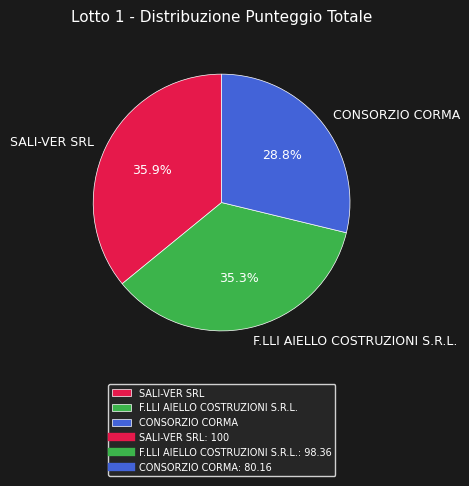

Which category has the smallest portion of the pie?

CONSORZIO CORMA